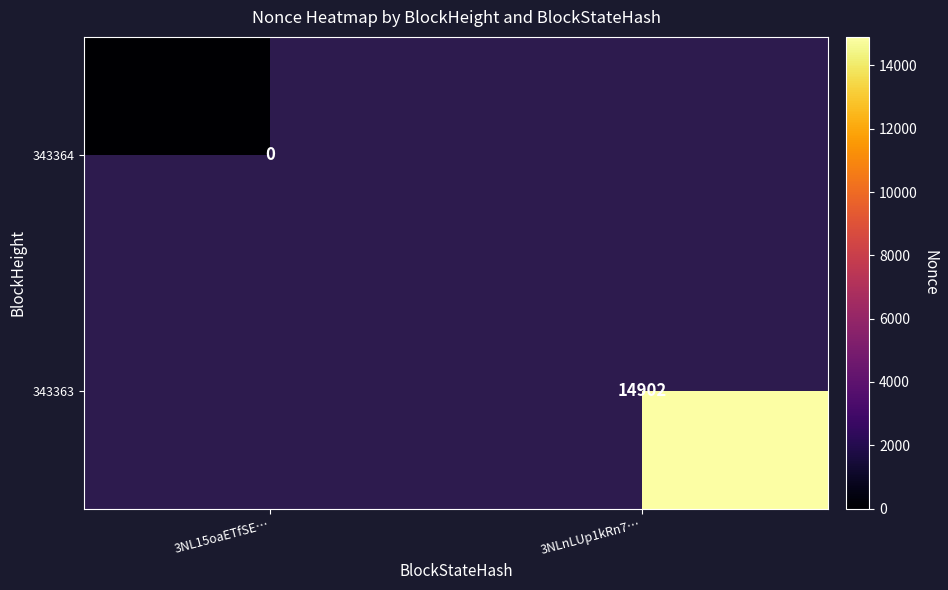

How many values in 343363 are above zero?

1